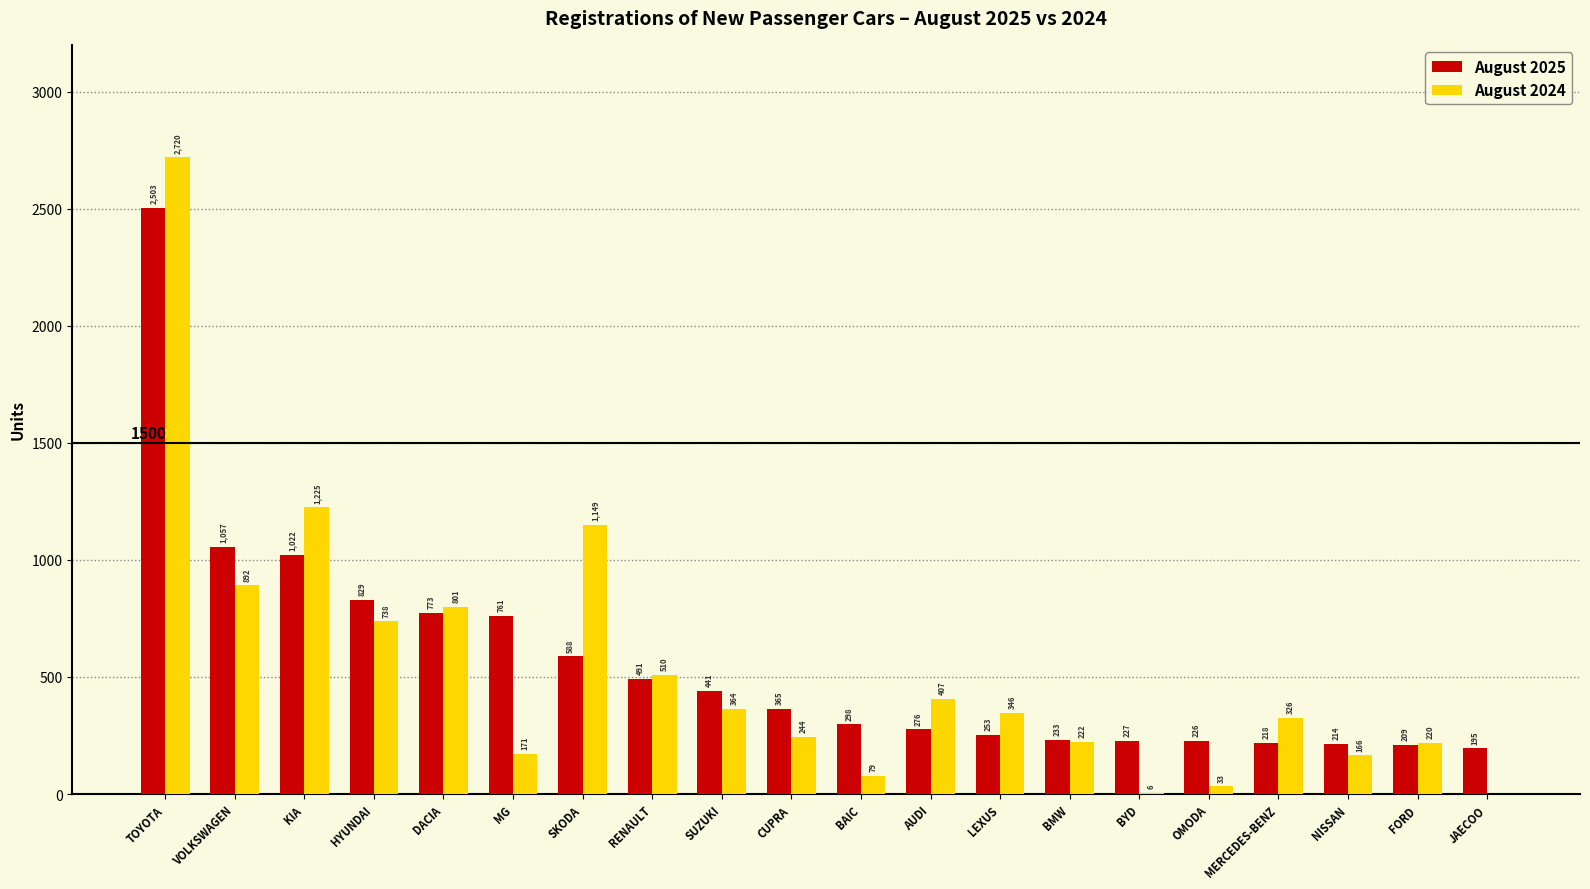

Reading left to right, list all the values displayed in this chart.

August 2025: TOYOTA=2503	VOLKSWAGEN=1057	KIA=1022	HYUNDAI=829	DACIA=773	MG=761	SKODA=588	RENAULT=491	SUZUKI=441	CUPRA=365	BAIC=298	AUDI=276	LEXUS=253	BMW=233	BYD=227	OMODA=226	MERCEDES-BENZ=218	NISSAN=214	FORD=209	JAECOO=195
August 2024: TOYOTA=2720	VOLKSWAGEN=892	KIA=1225	HYUNDAI=738	DACIA=801	MG=171	SKODA=1149	RENAULT=510	SUZUKI=364	CUPRA=244	BAIC=79	AUDI=407	LEXUS=346	BMW=222	BYD=6	OMODA=33	MERCEDES-BENZ=326	NISSAN=166	FORD=220	JAECOO=0